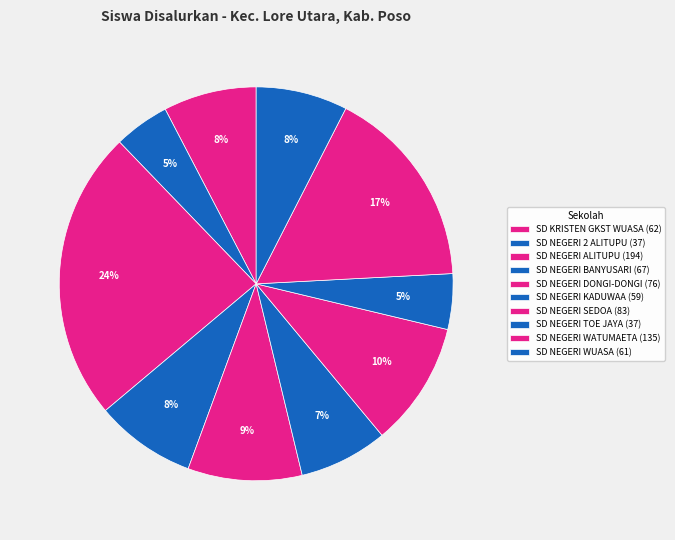

To the nearest percent, what is the difference between the SD NEGERI WUASA and SD NEGERI TOE JAYA slice percentages?

3%